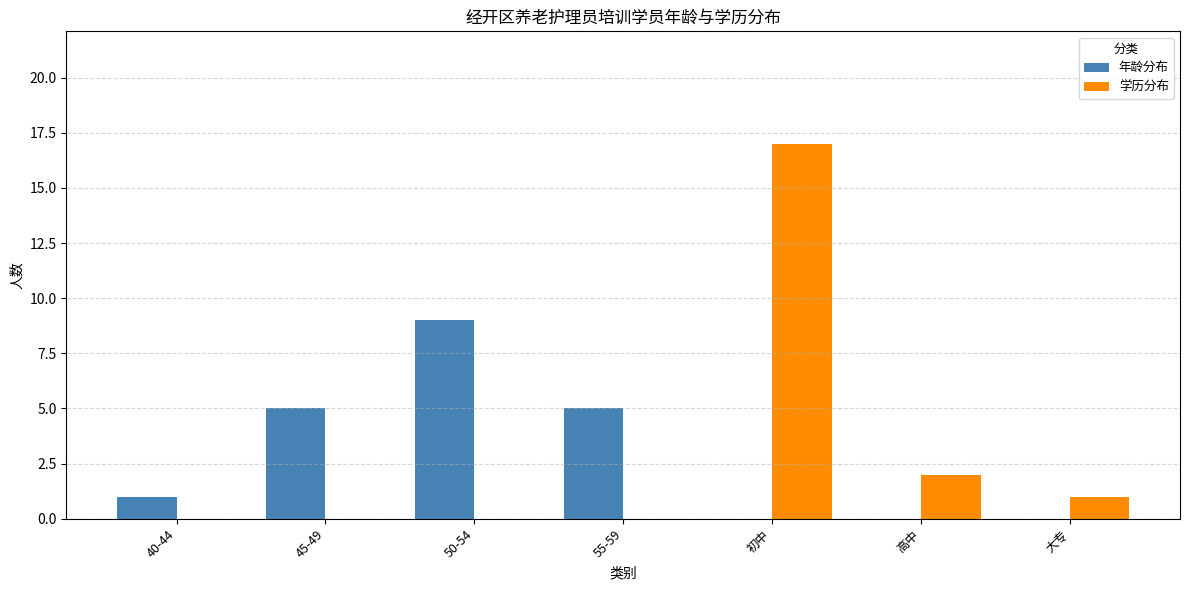

Which series changed the most between 40-44 and 55-59?

年龄分布